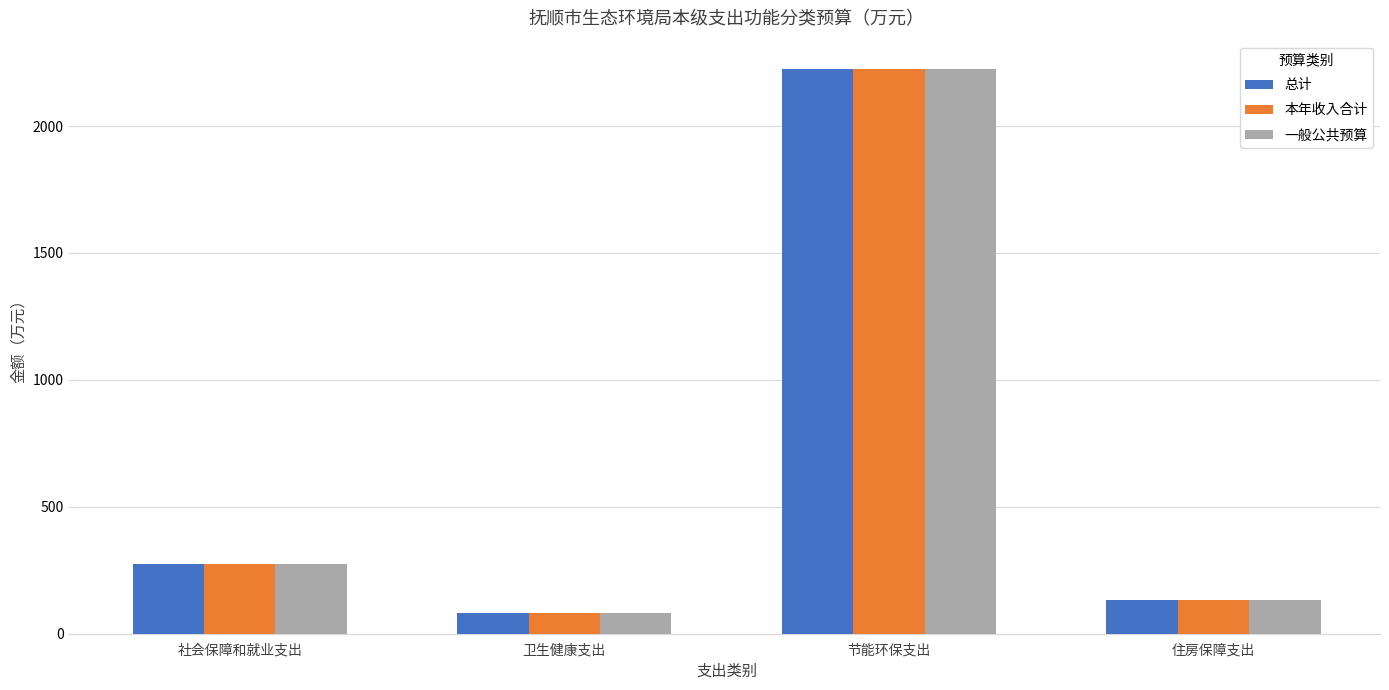

What is the value of the 总计 bar at the 1st from the left?

274.4